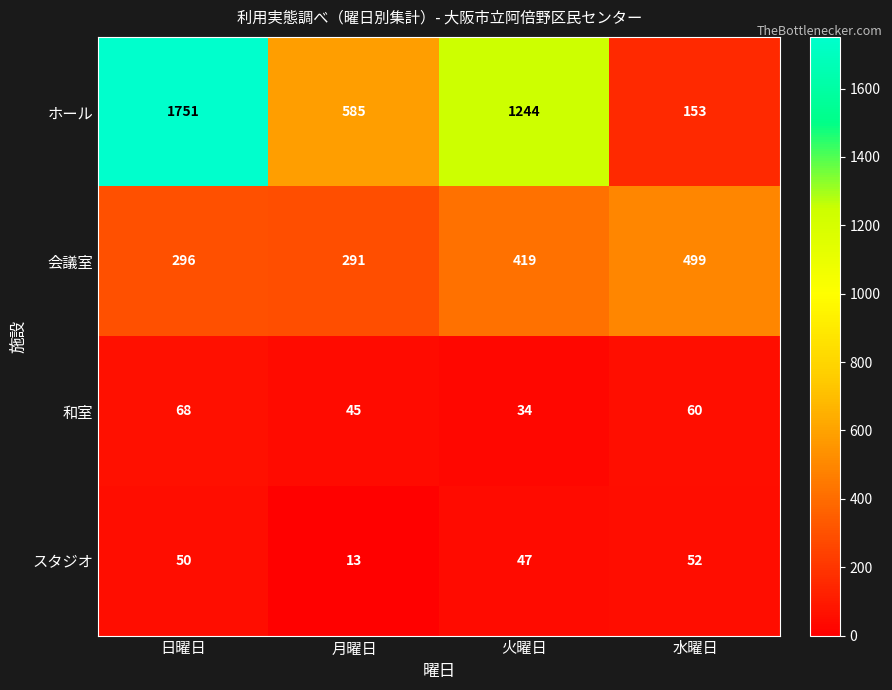

Where does the ホール series first go above 1244?

日曜日